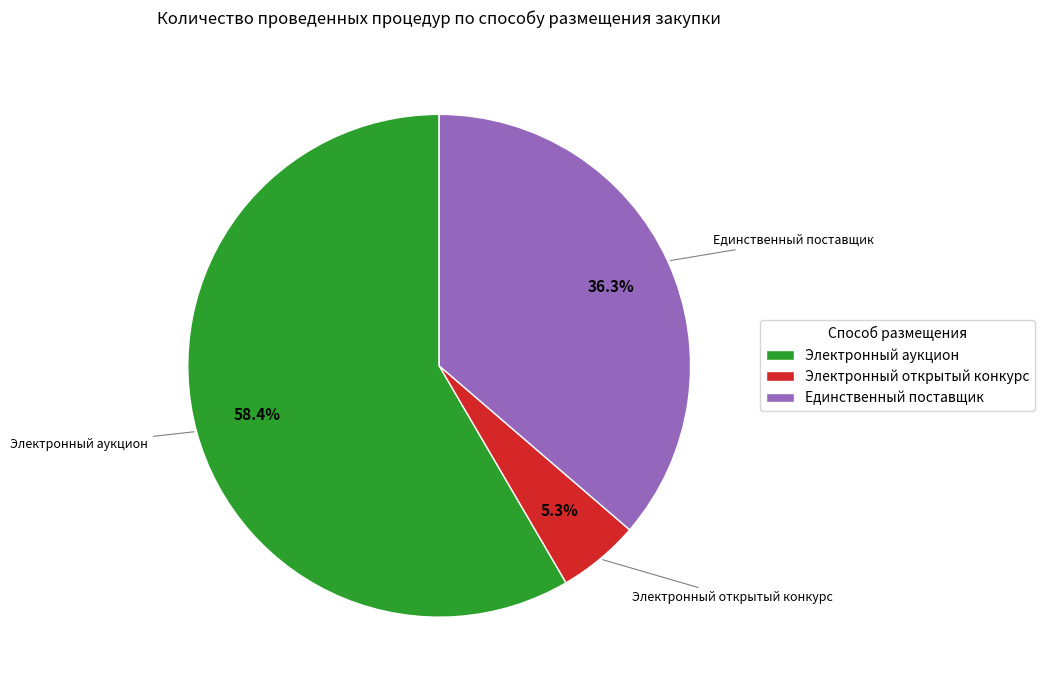

Rank the categories by value from lowest to highest.

Электронный открытый конкурс, Единственный поставщик, Электронный аукцион